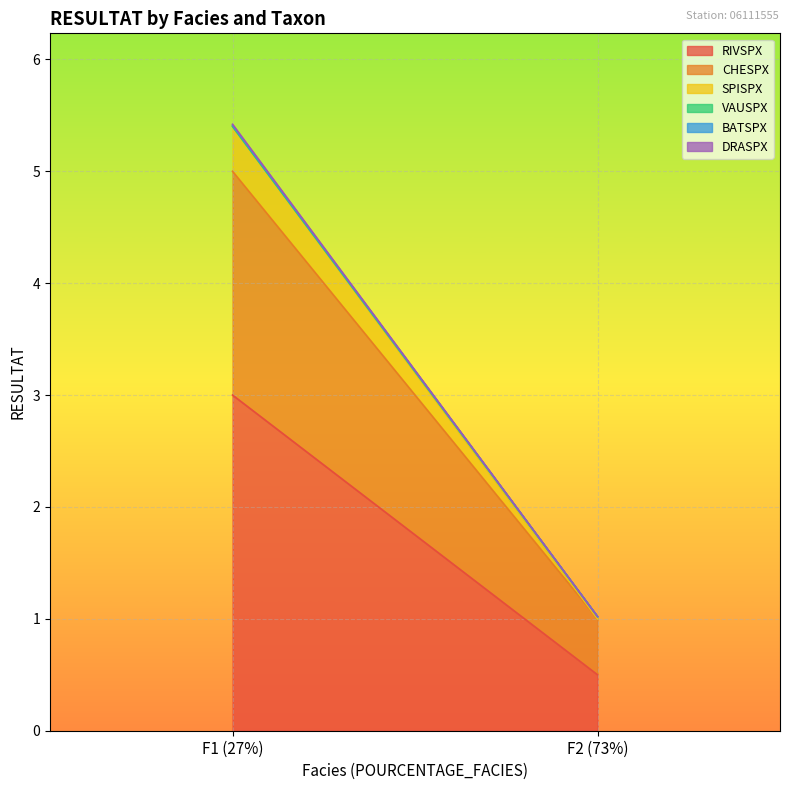

What is the difference between the maximum and minimum values in the CHESPX series?

1.5